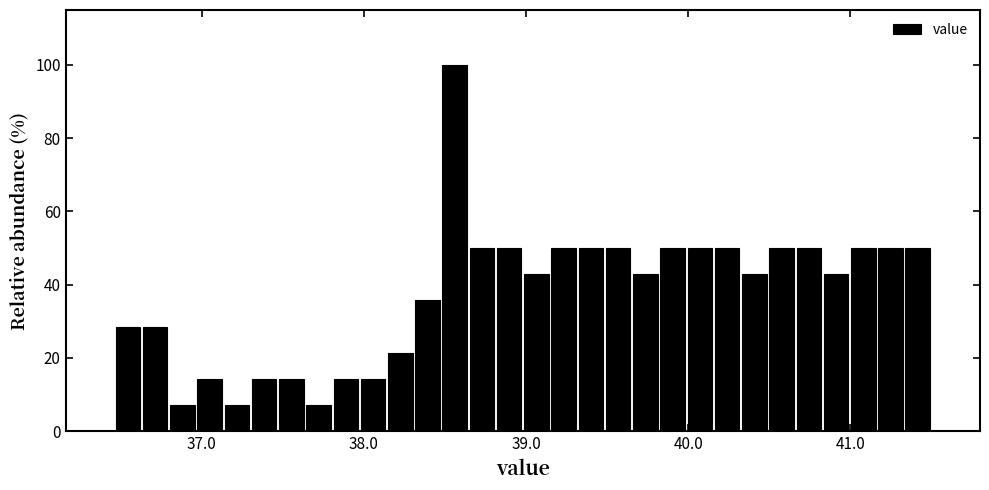

Around what value on the x-axis is the tallest bar? Give the approximate position of its centre, as read against the axis.

38.6